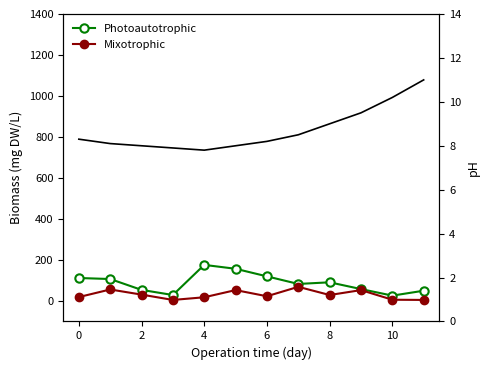

Is this an area chart (filled region under the line)?

No